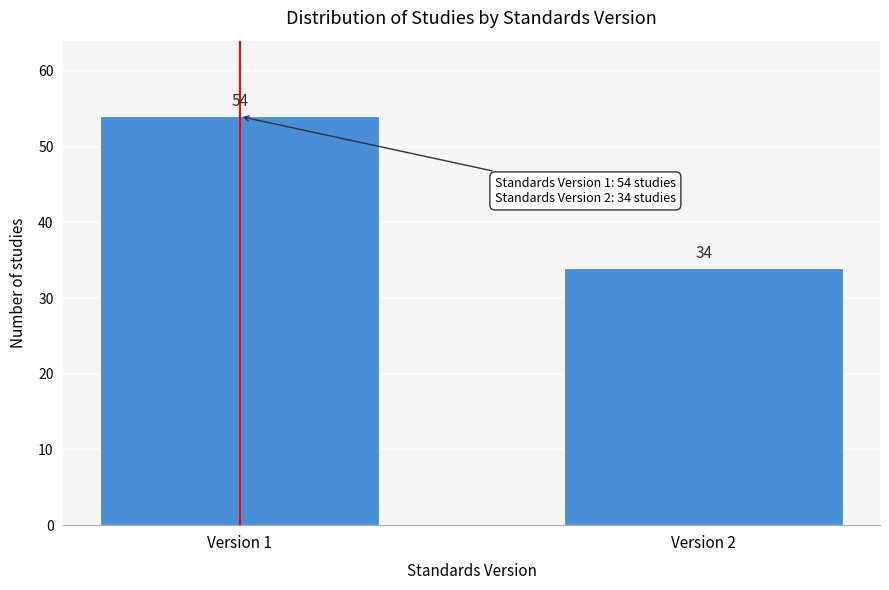

Reading right to left, transcribe all the data shown in this chart.

34	54